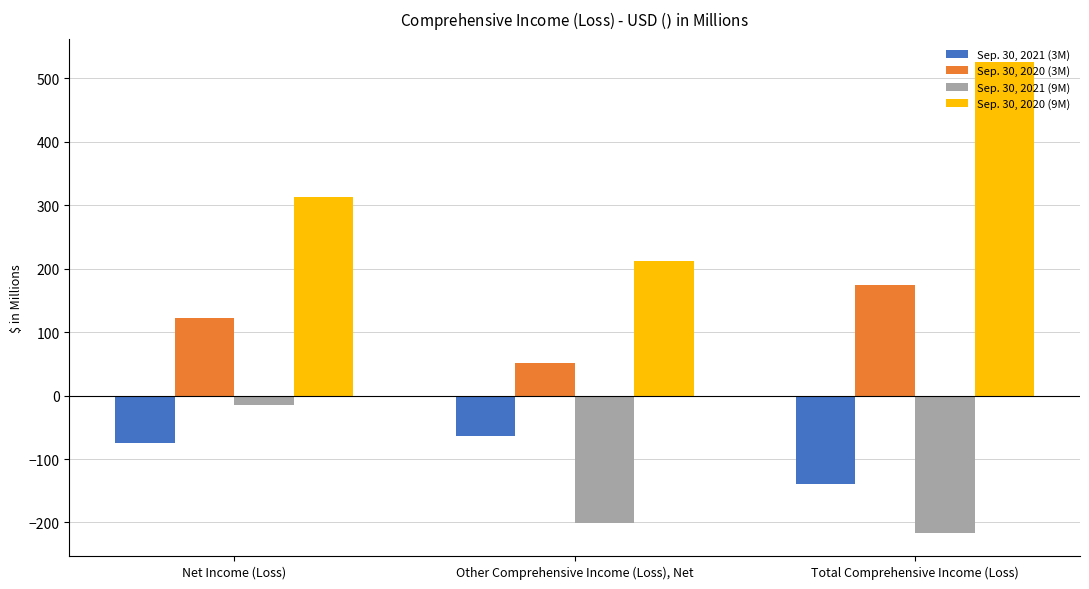

List the series in order of their peak value, highest first.

Sep. 30, 2020 (9M), Sep. 30, 2020 (3M), Sep. 30, 2021 (9M), Sep. 30, 2021 (3M)